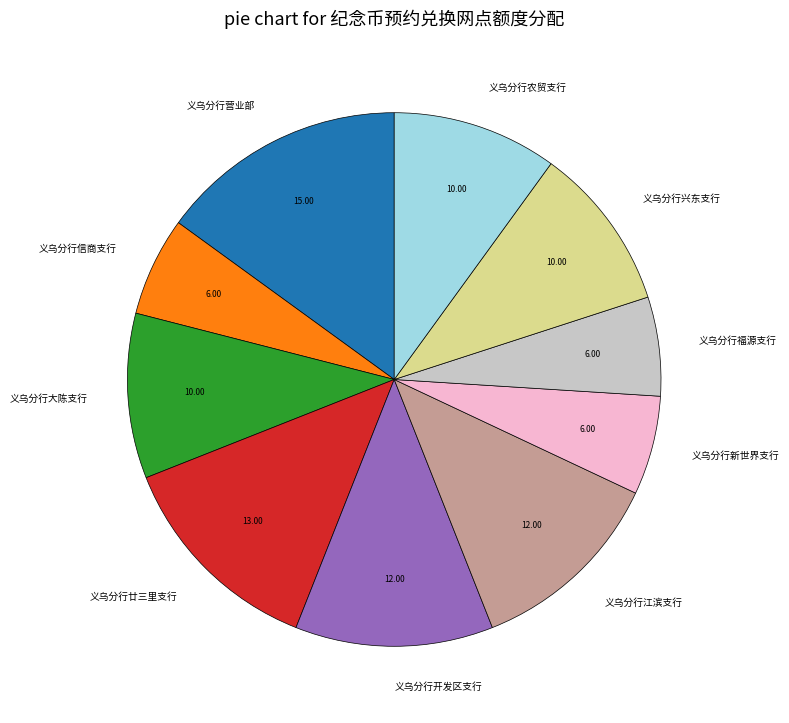

Is it true that 义乌分行福源支行 is 6% of the pie?

True